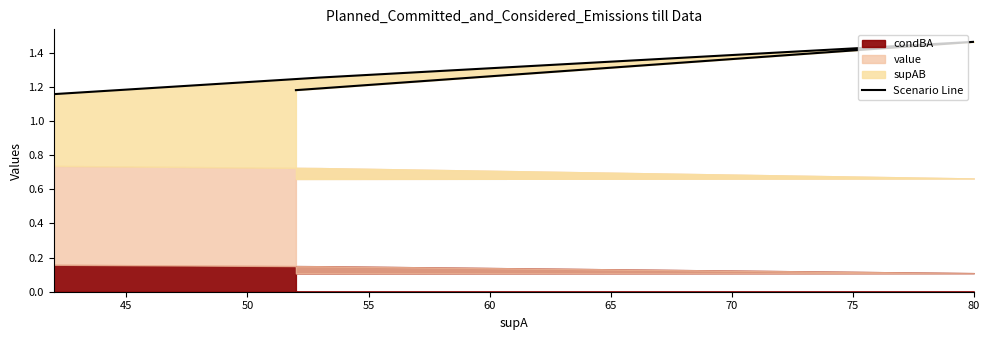

Does the chart display data point markers on the line(s)?

No